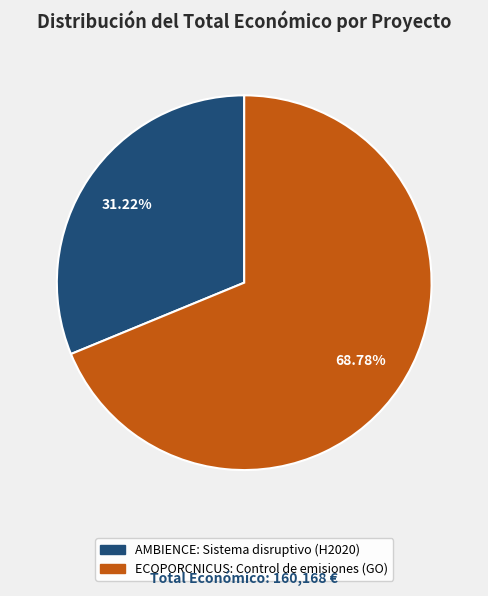

The ECOPORCNICUS: Control de emisiones (GO) slice represents 69% of the pie. True or false?

True